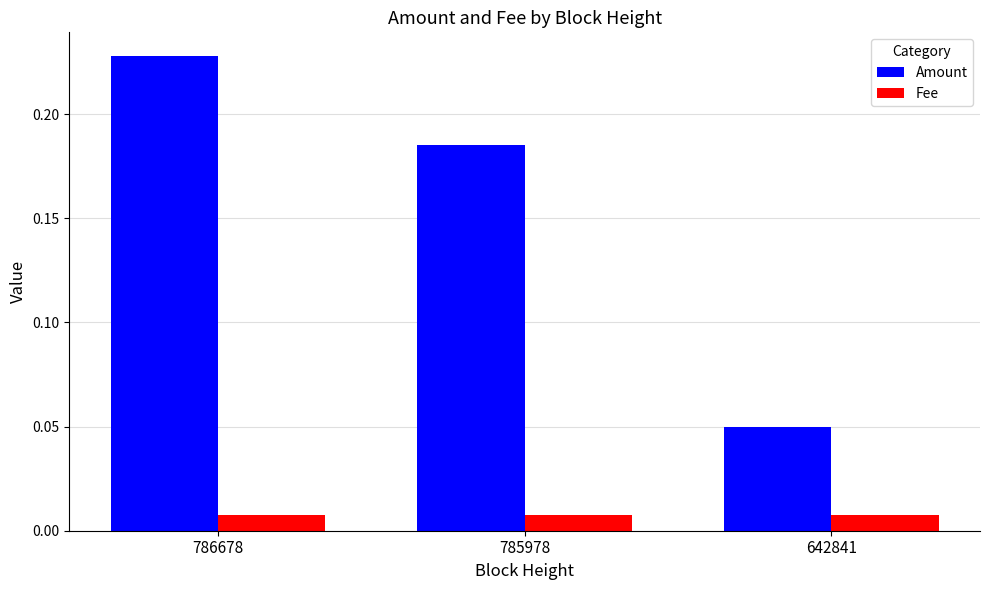

List the series in order of their peak value, highest first.

Amount, Fee